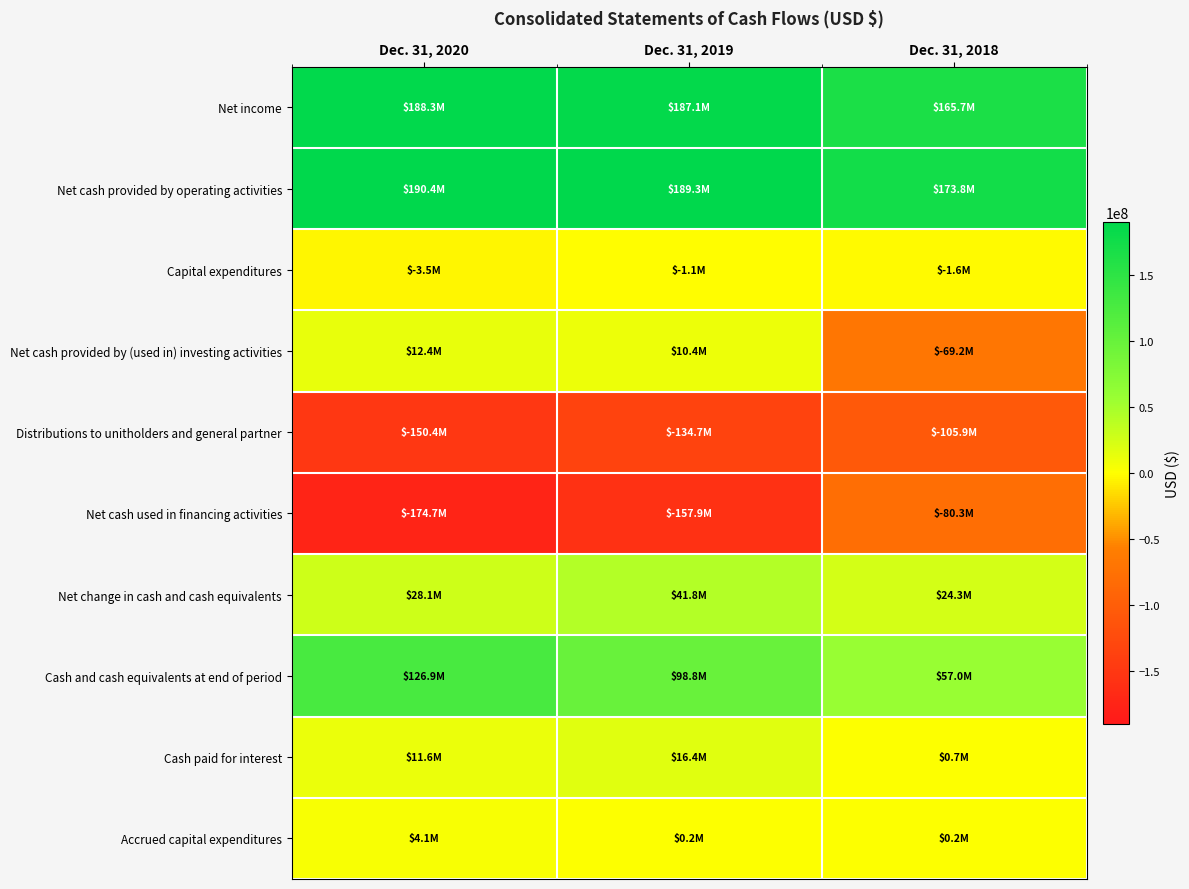

At which category does the chart reach its minimum across all series?

Dec. 31, 2020